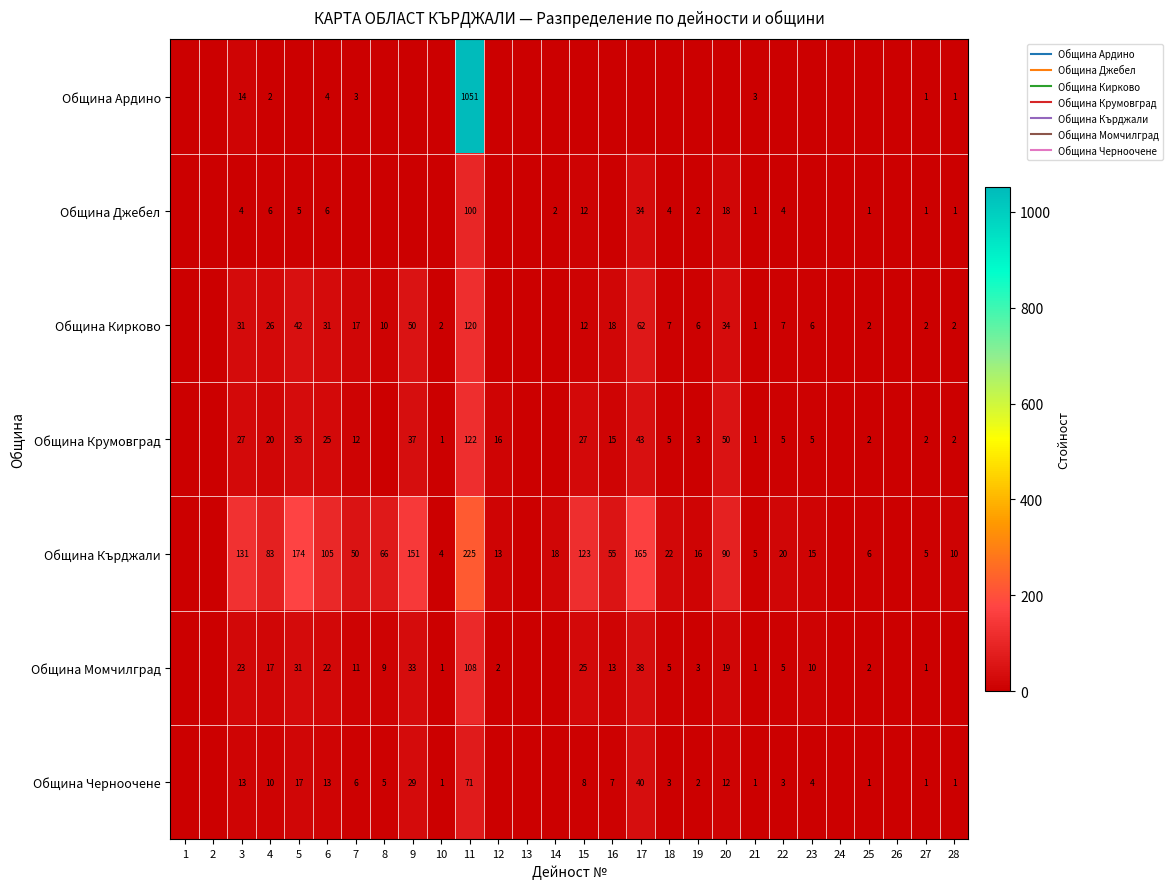

At how many categories does at least one series exceed 473?

1